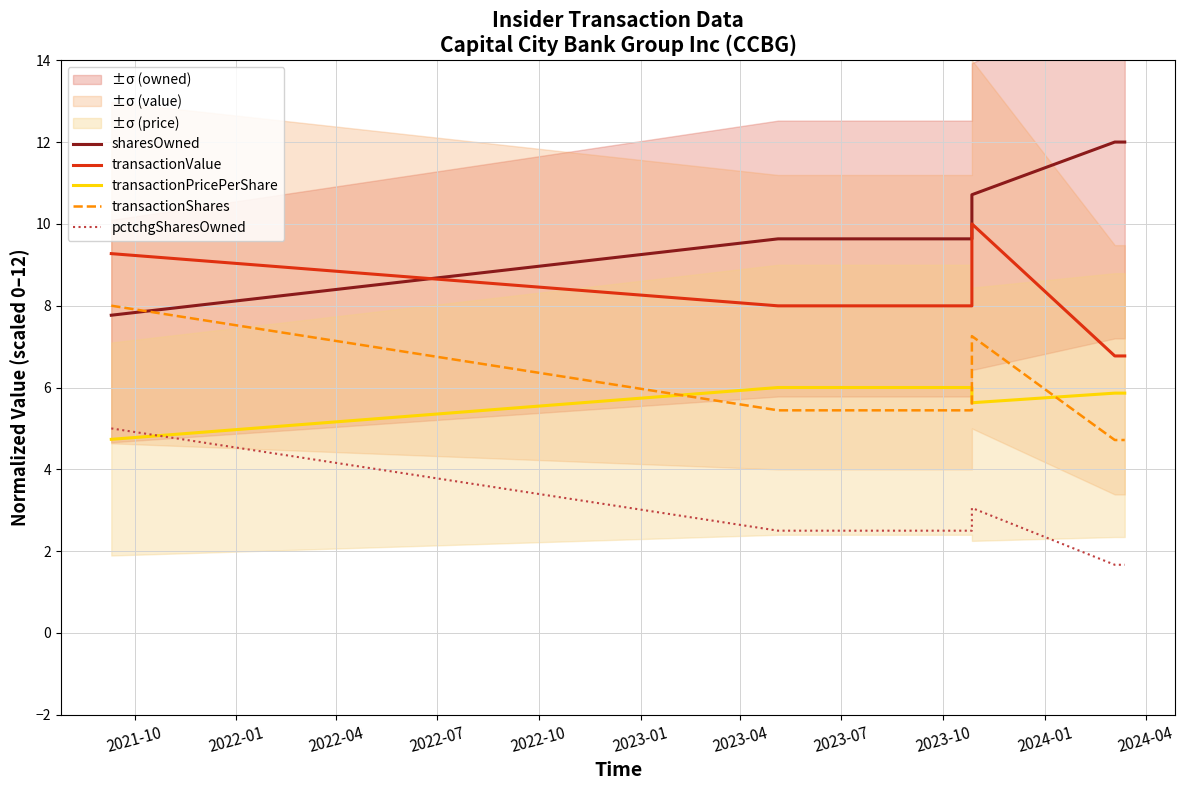

What is the smallest value displayed?

1.7